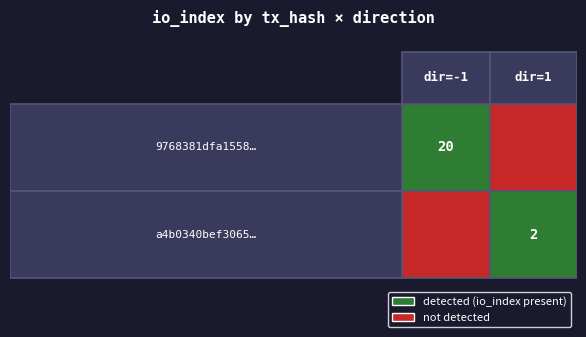

Rank the categories by 9768381dfa155812b9a1826314f2a74fbf8a581… value from lowest to highest.

0, 1